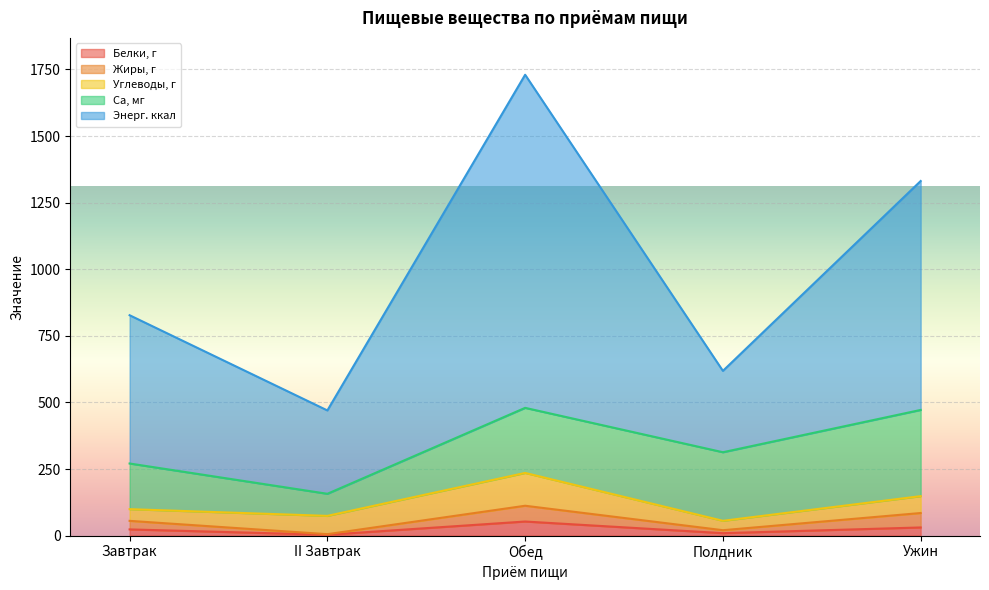

At which category is the sum across all series the highest?

Обед